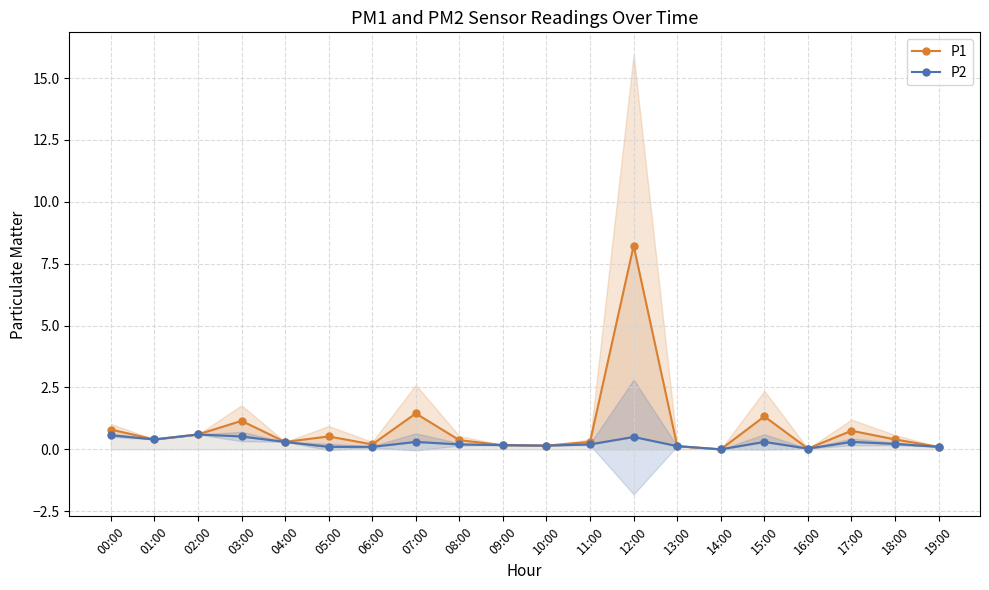

True or false: P2 has a value of 0.1 at 15:00.

False